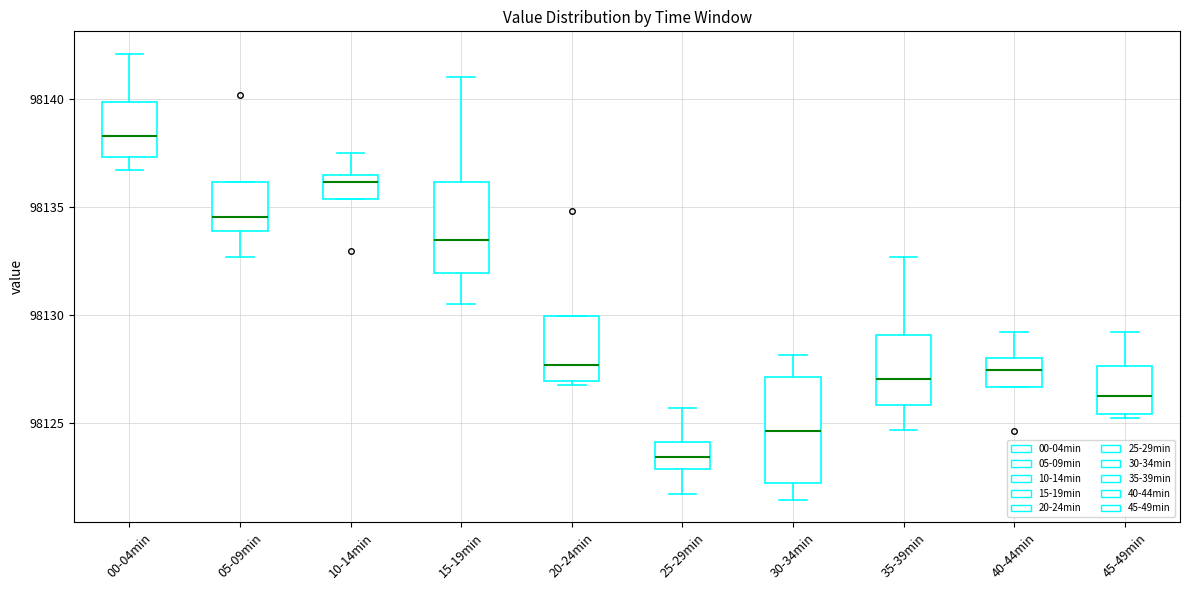

Which box's median line is the lowest?

25-29min